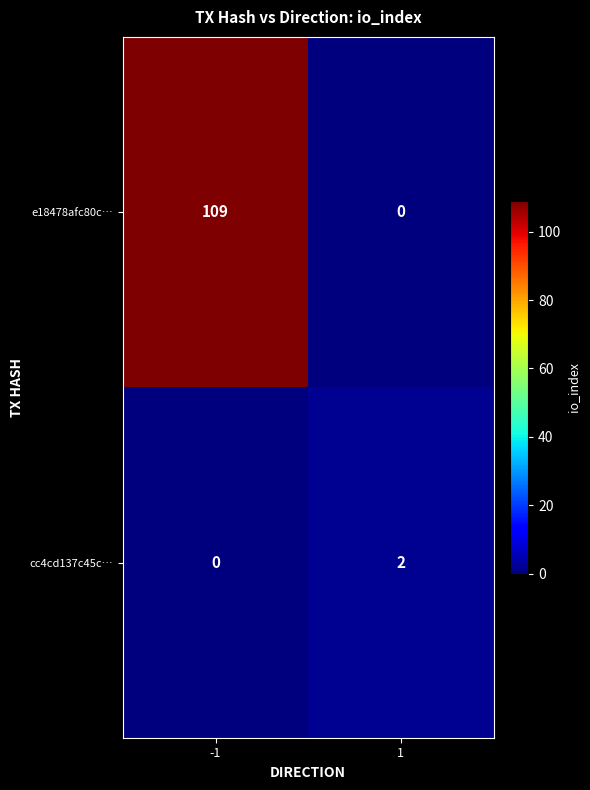

At how many categories does at least one series exceed 43?

1